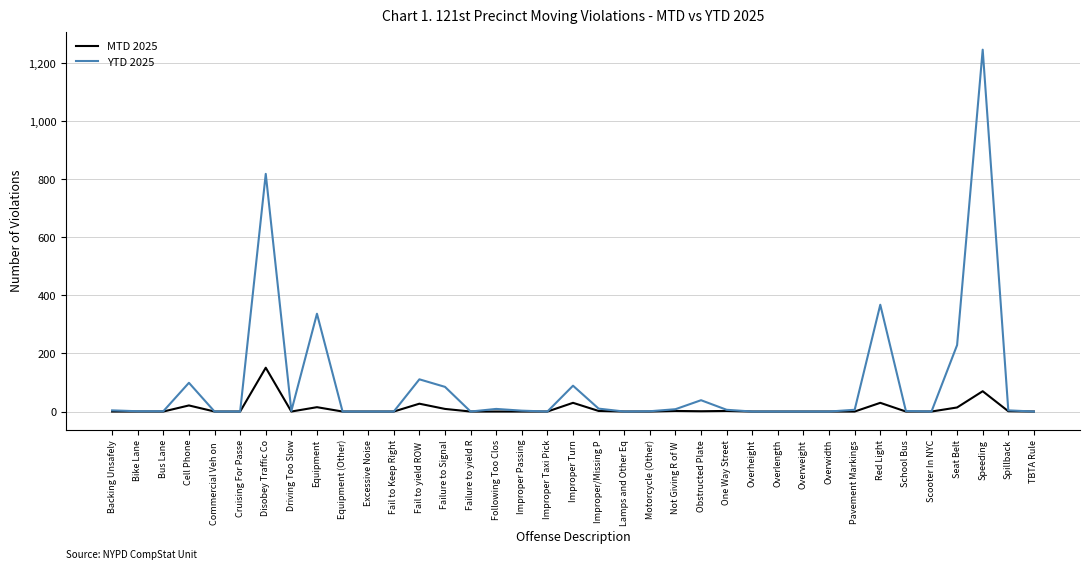

Where is YTD 2025 nearest to the value 623?

Disobey Traffic Co